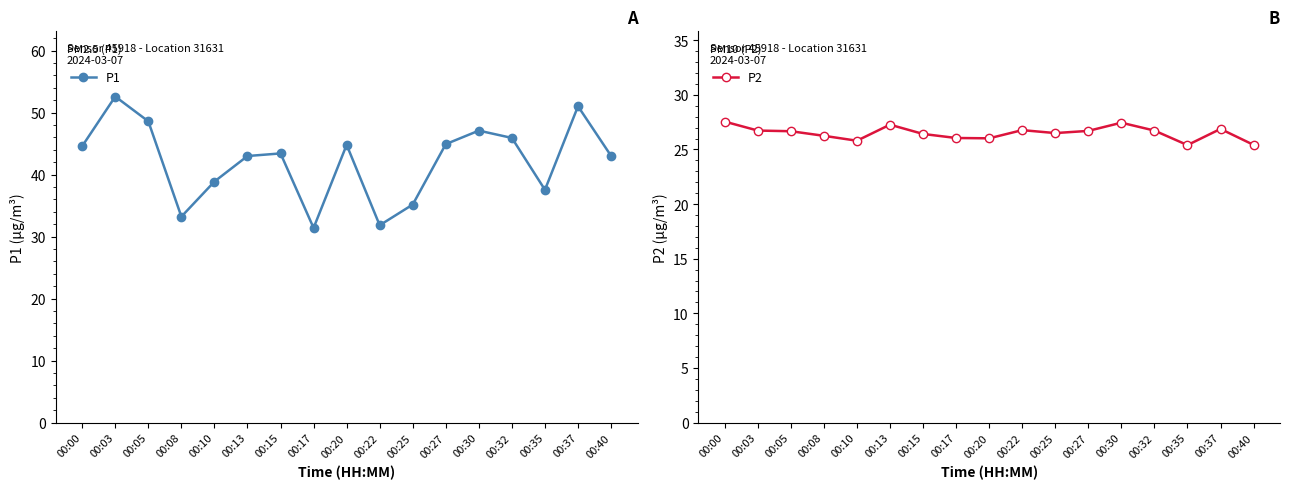

What is the value of the P2 point at the 10th from the left?

26.8